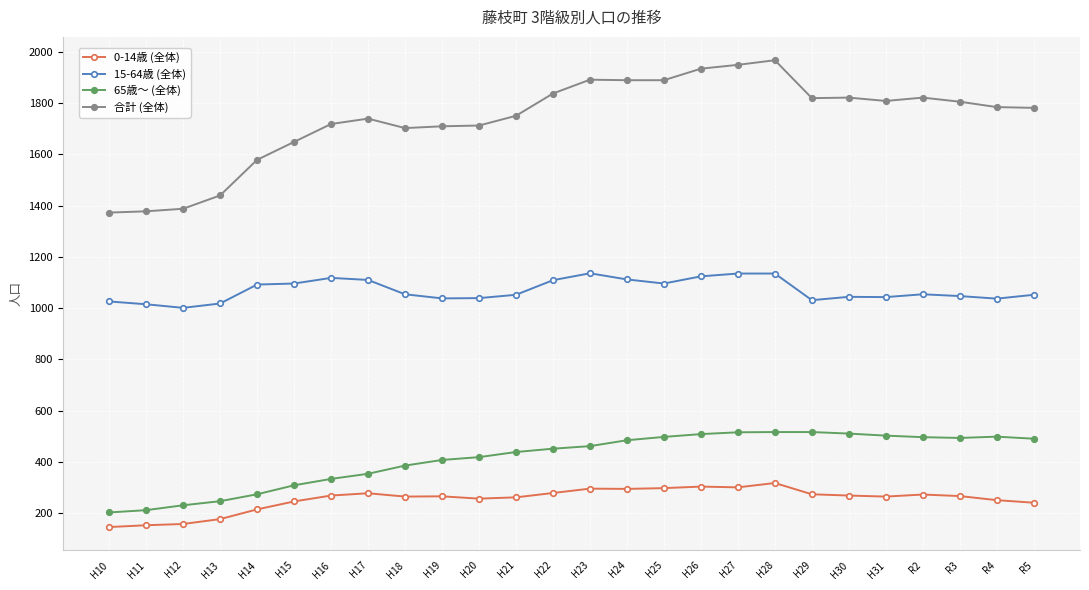

Which series has the widest spread of values?

合計 (全体)